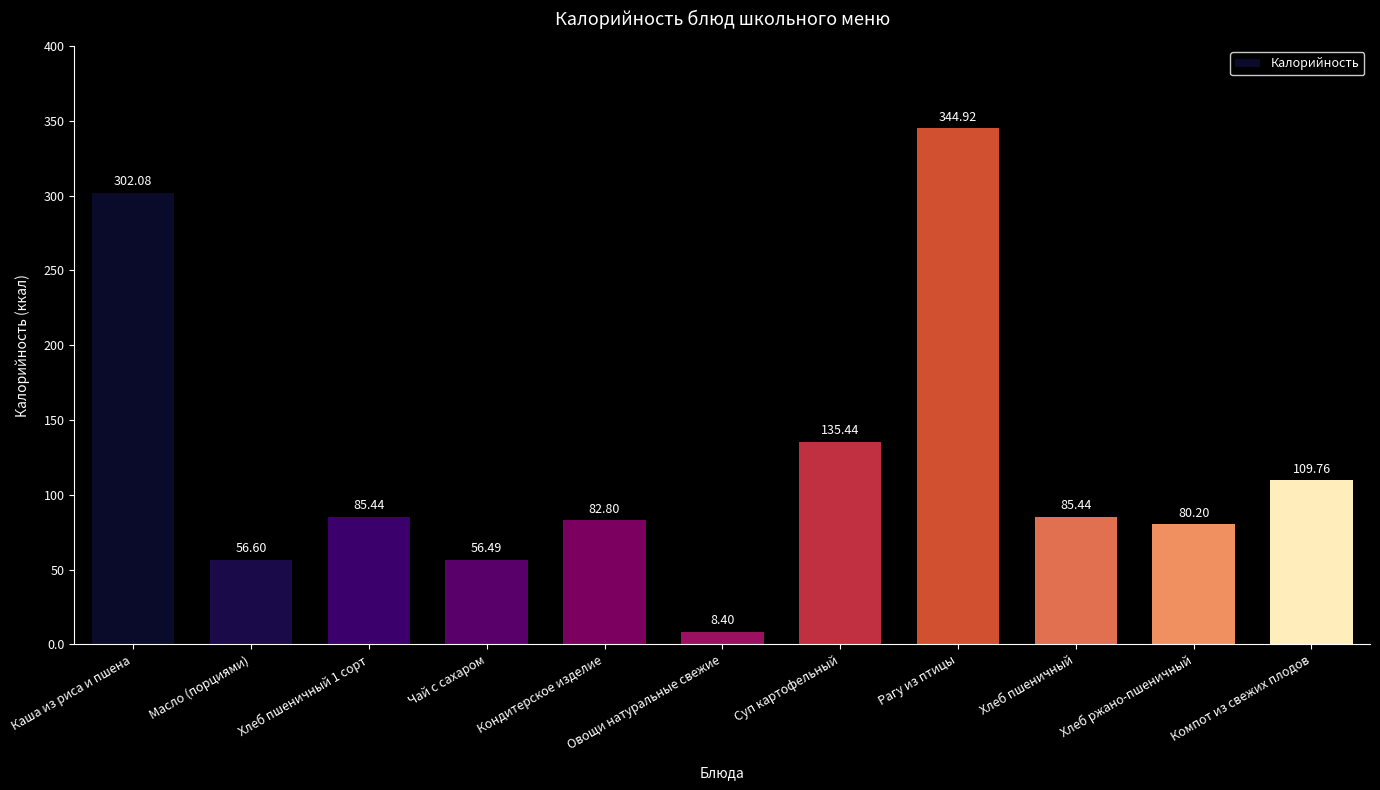

The value at Каша из риса и пшена is 96.8. True or false?

False